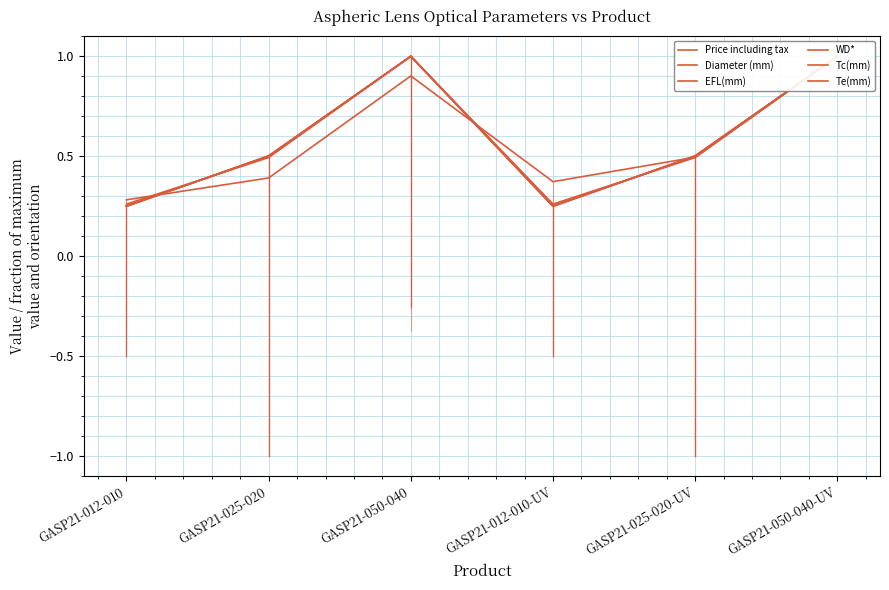

Rank the series by their maximum value, from highest to lowest.

Price including tax, Diameter (mm), EFL(mm), WD*, Tc(mm), Te(mm)